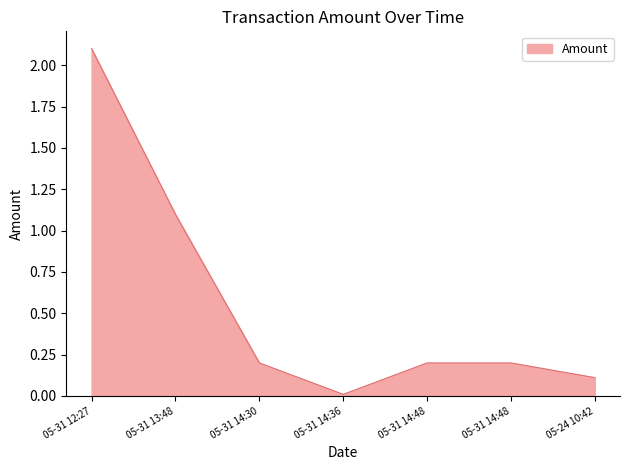

What is the value of the 6th point from the left?

0.2